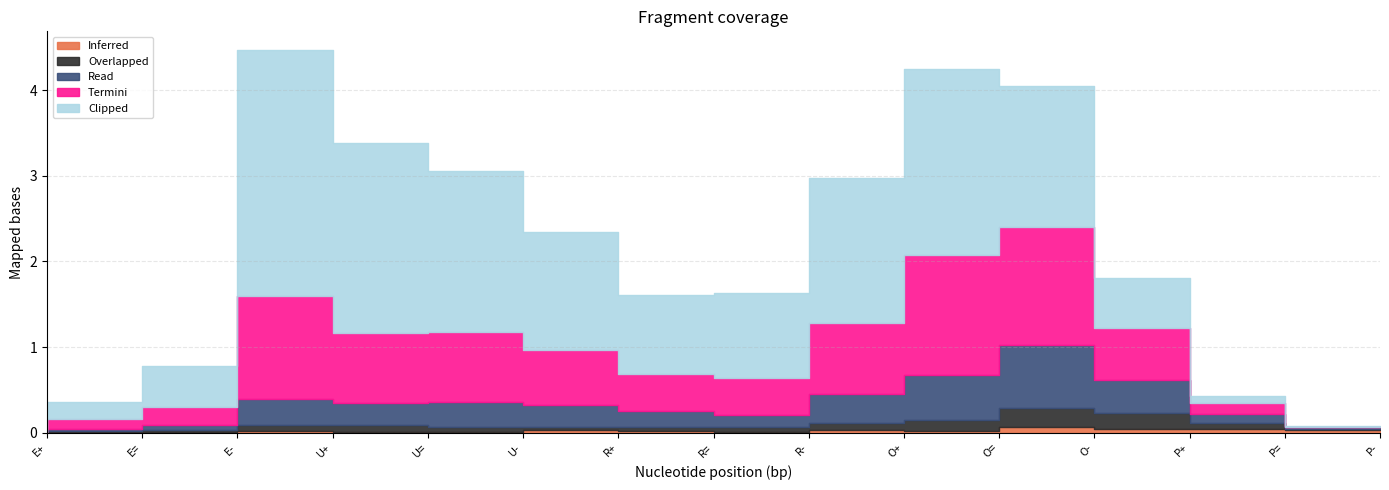

How many lines are shown in the chart?

5